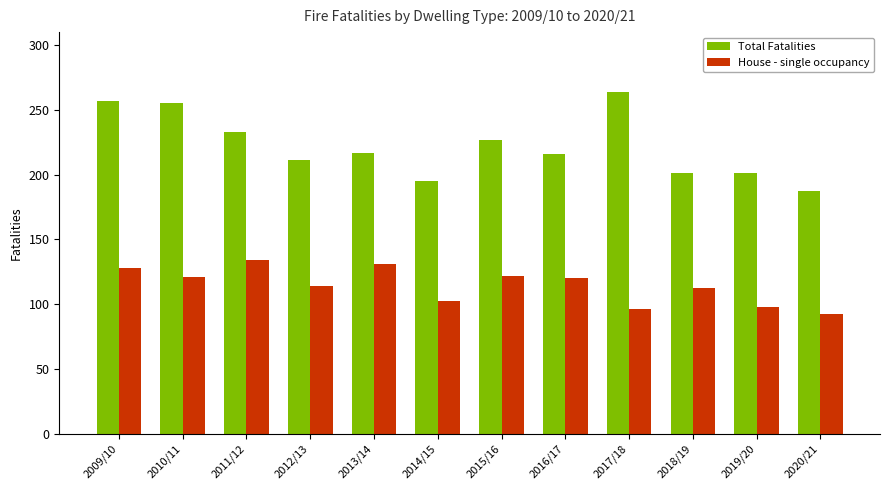

Which label corresponds to the smallest value in the chart?

2020/21